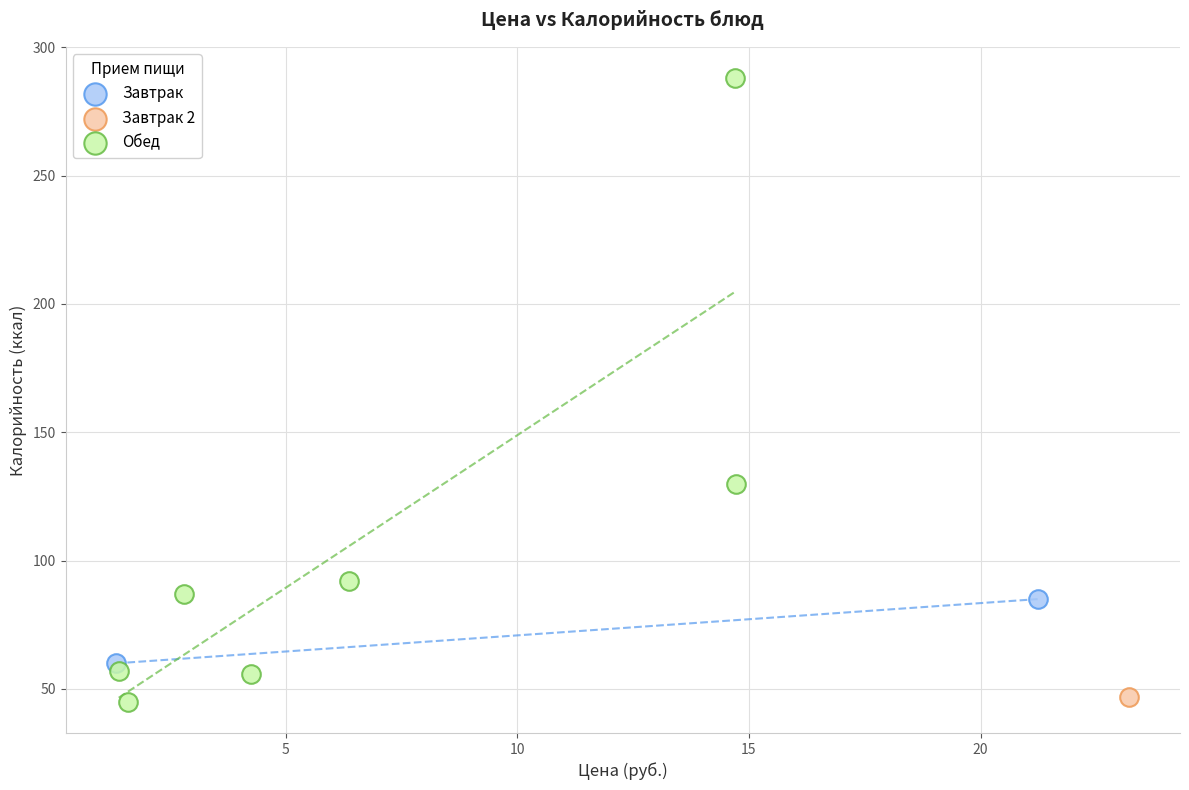

Which series reaches the maximum Y coordinate?

Обед